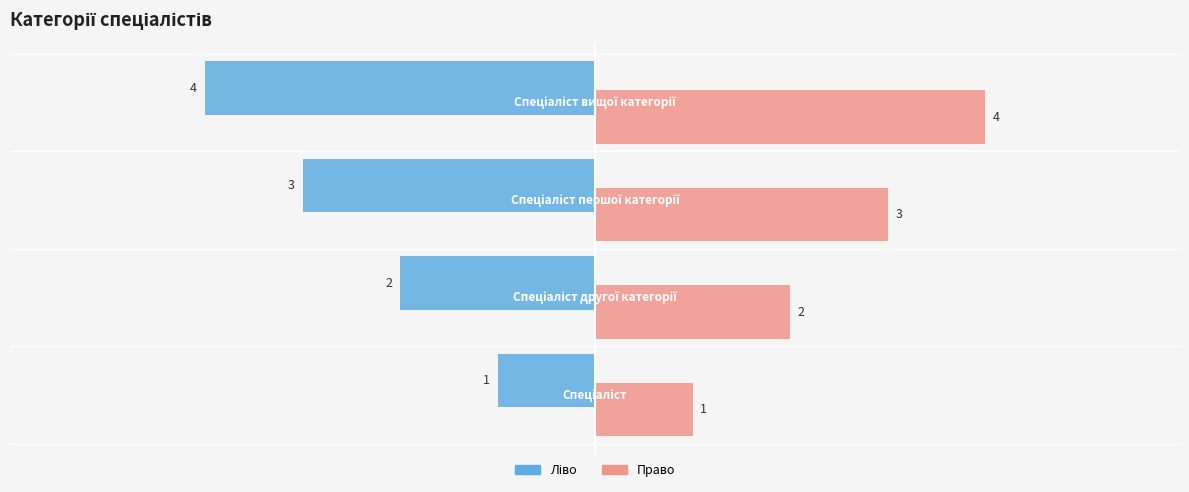

Rank the categories by value from lowest to highest.

Спеціаліст, Спеціаліст другої категорії, Спеціаліст першої категорії, Спеціаліст вищої категорії